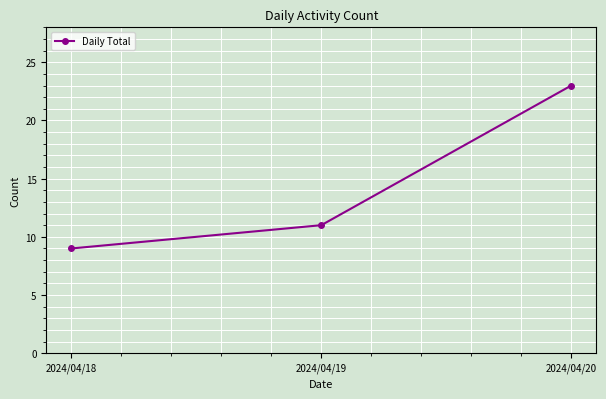

What is the maximum value shown in the chart?

23